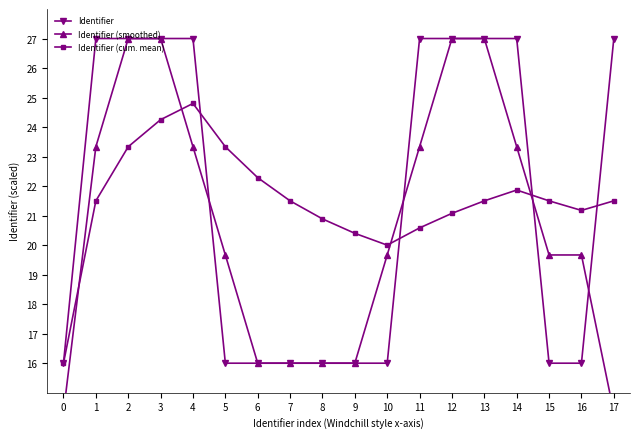

Count the number of data series in this chart.

3